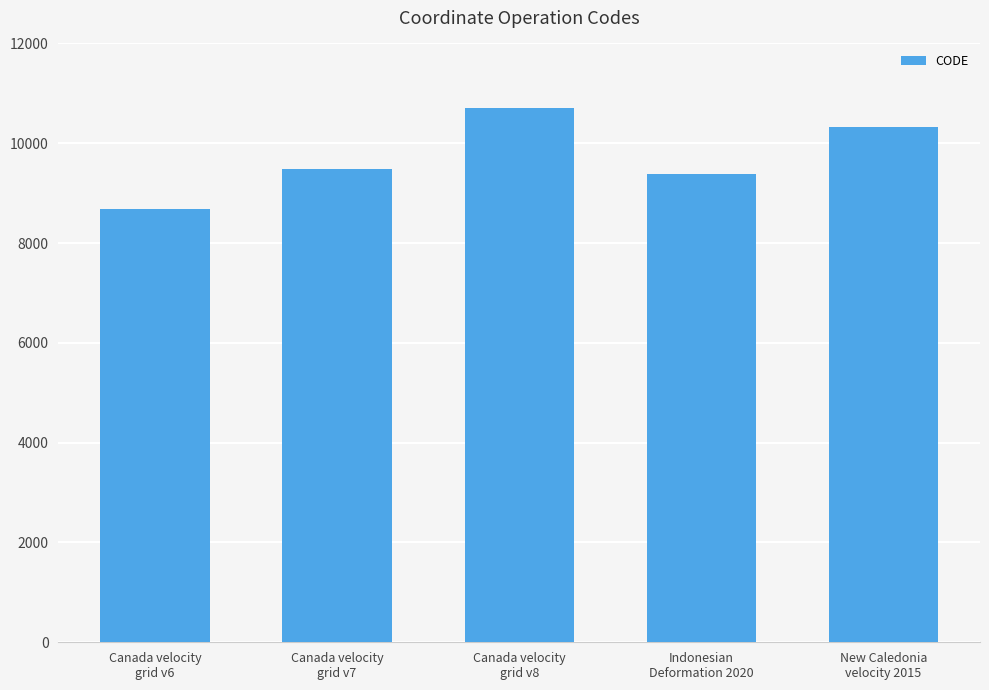

What is the difference between the values at Canada velocity
grid v7 and New Caledonia
velocity 2015?

840